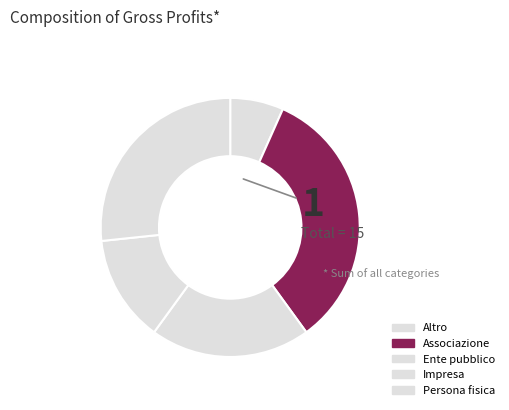

Does any single category account for the majority?

No